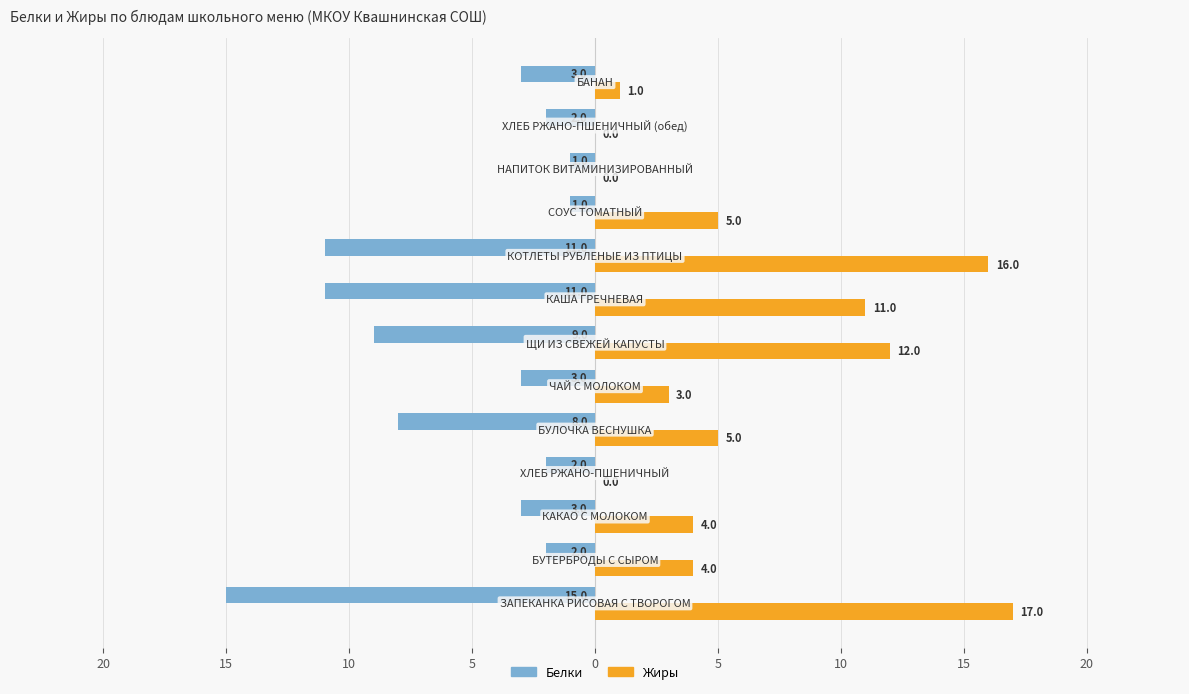

What are all the series names shown in the legend?

Белки, Жиры